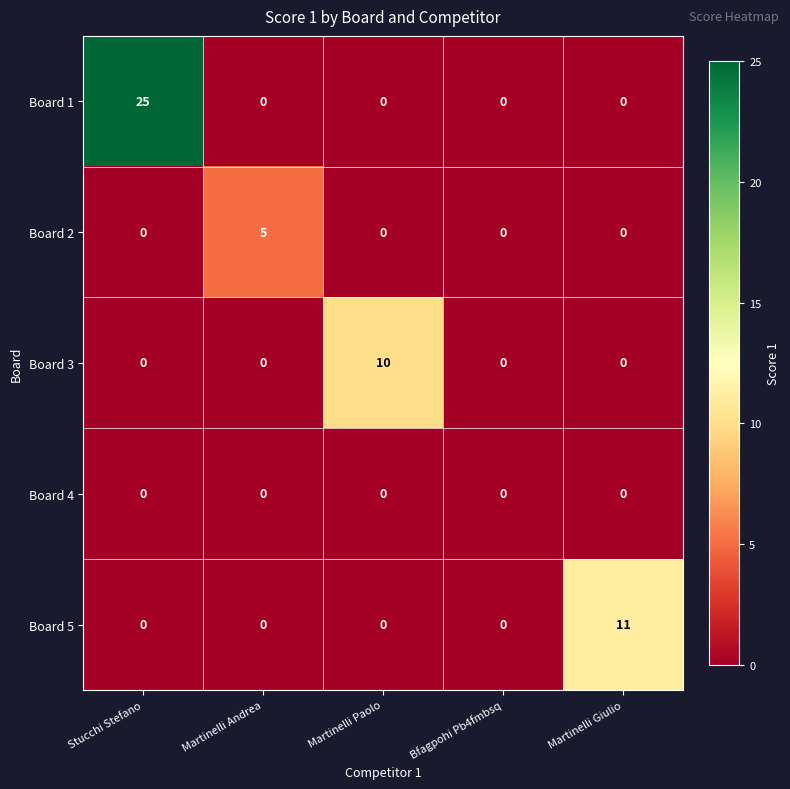

Rank the series by their maximum value, from highest to lowest.

Board 1, Board 5, Board 3, Board 2, Board 4